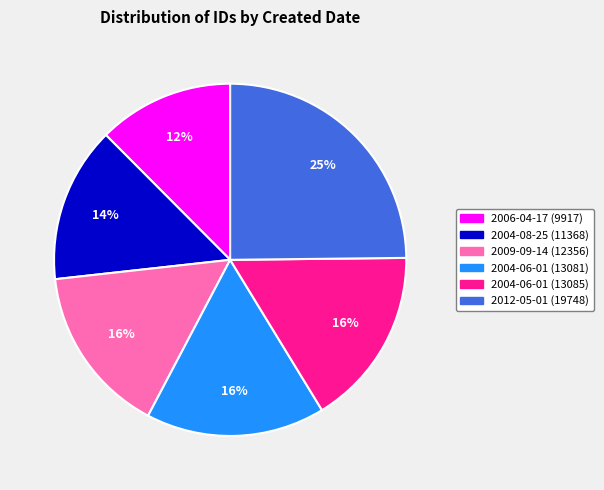

Count the number of slices in the pie.

6